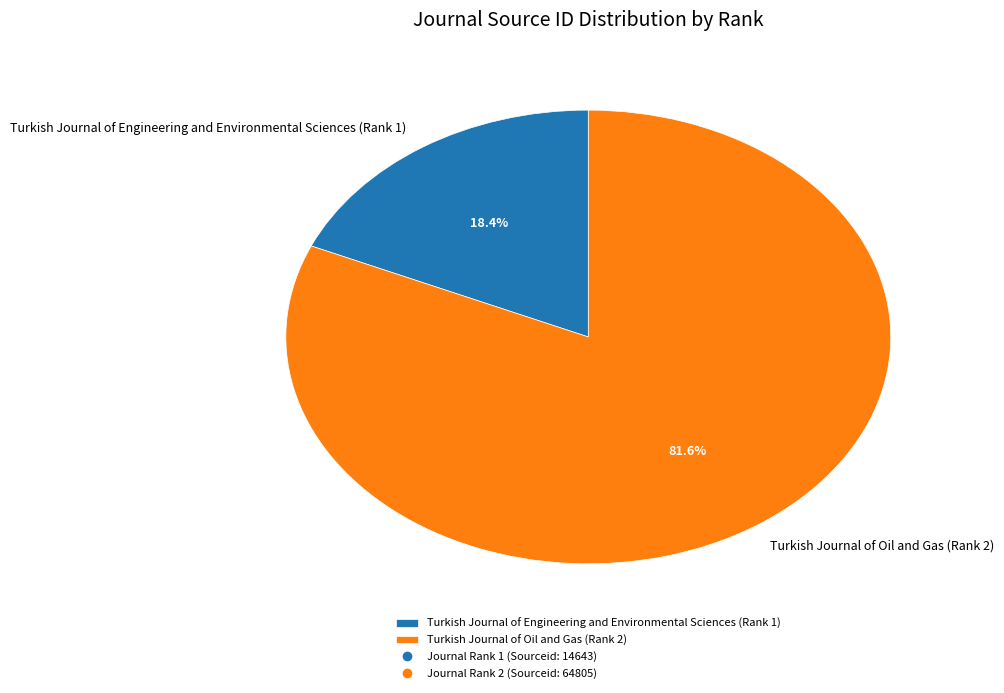

What percentage is the Turkish Journal of Oil and Gas (Rank 2) slice, to the nearest percent?

82%